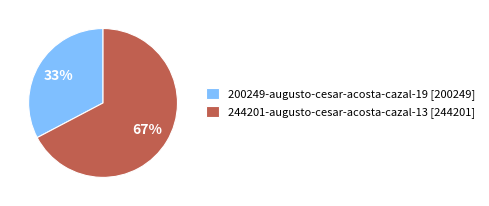

Does 200249-augusto-cesar-acosta-cazal-19 [200249] represent more than half of the total?

No